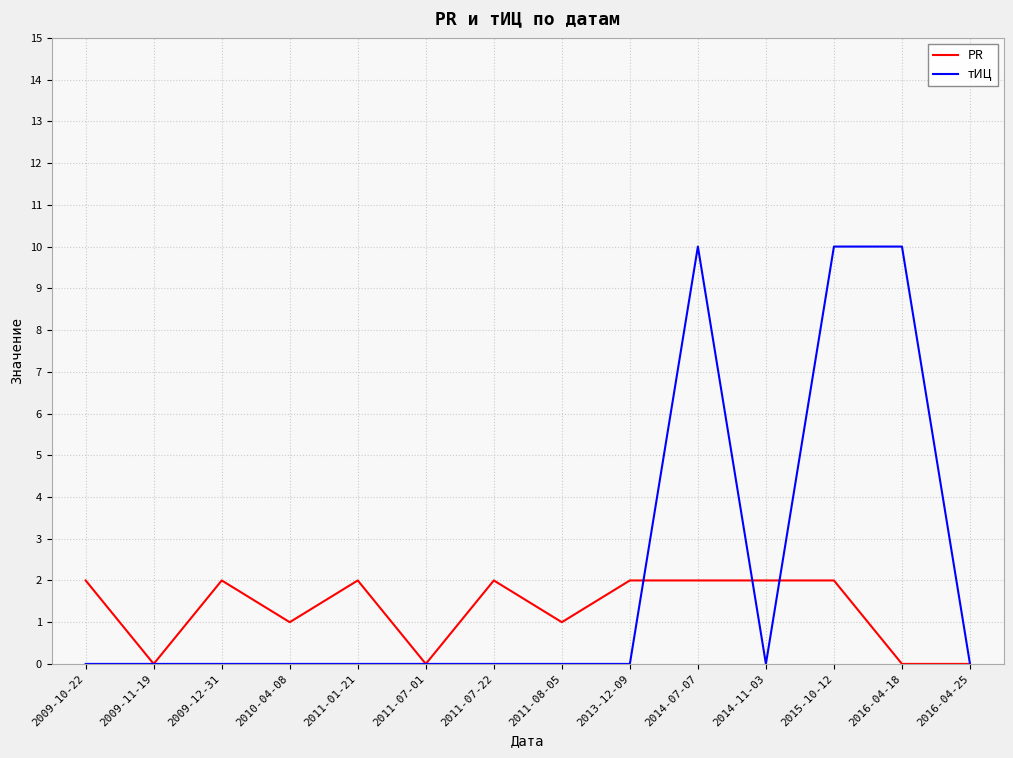

Which series has the largest total across all categories?

тИЦ